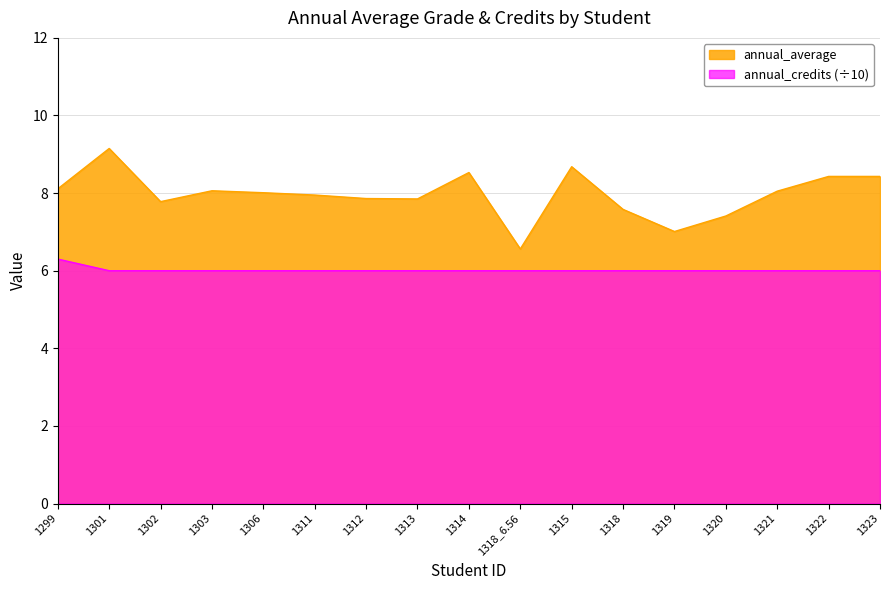

What is the sum of all annual_credits values?

102.3